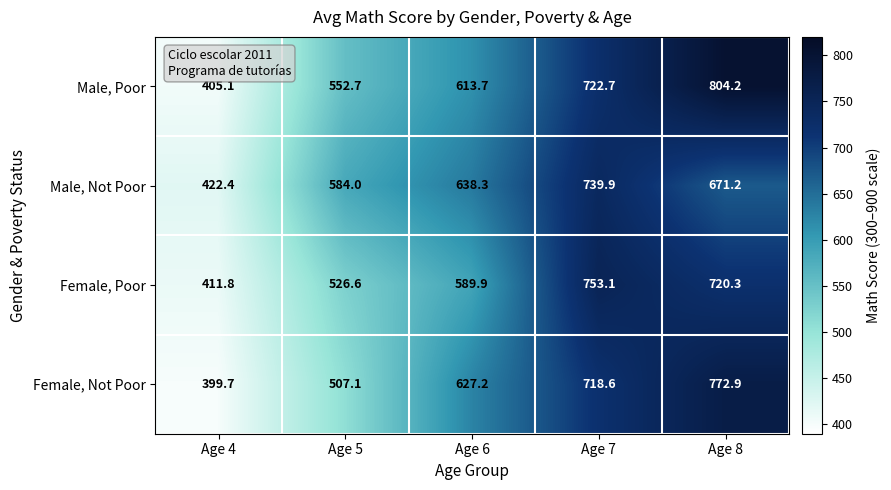

What is the greatest value displayed?

804.2